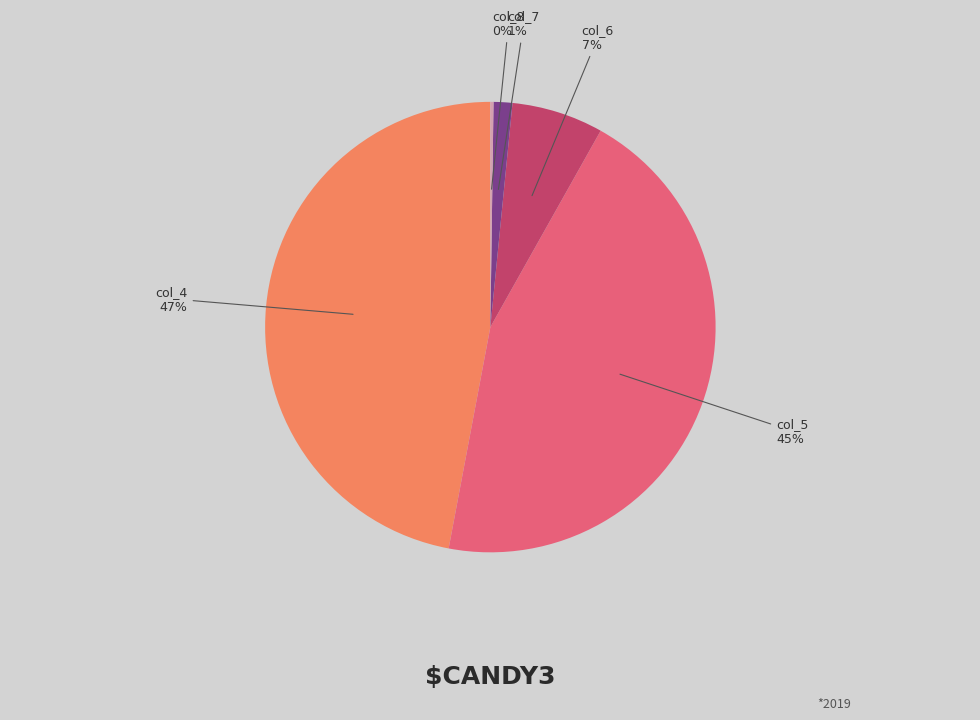

Which category has the biggest portion of the pie?

col_4